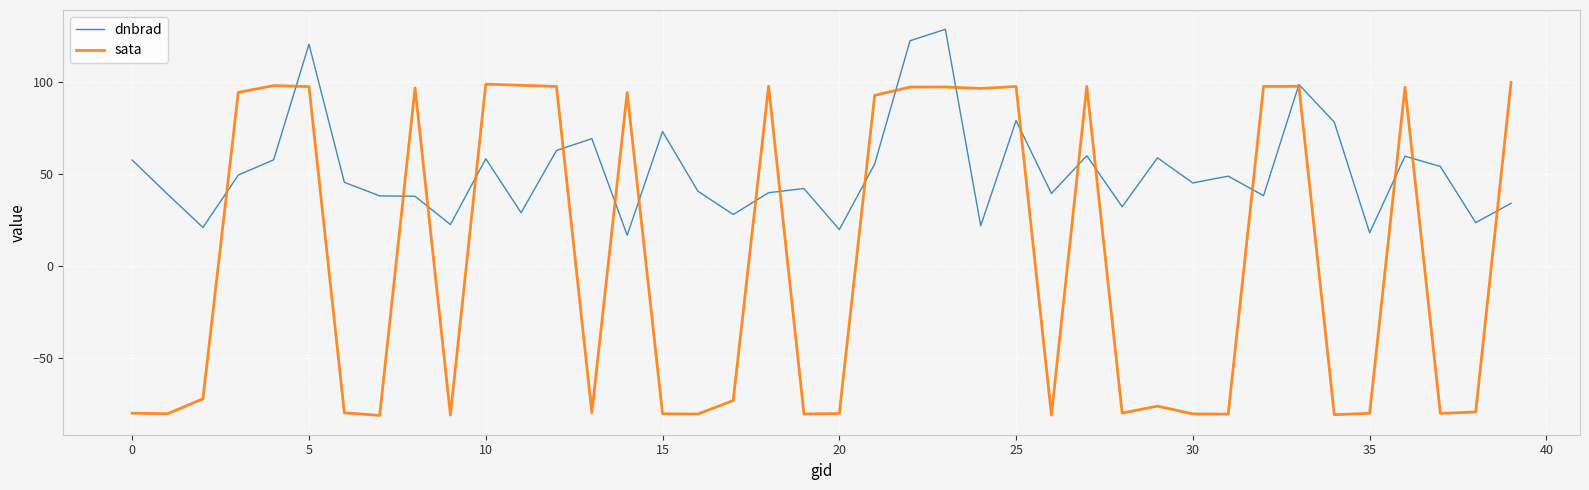

Which series has the largest total across all categories?

dnbrad